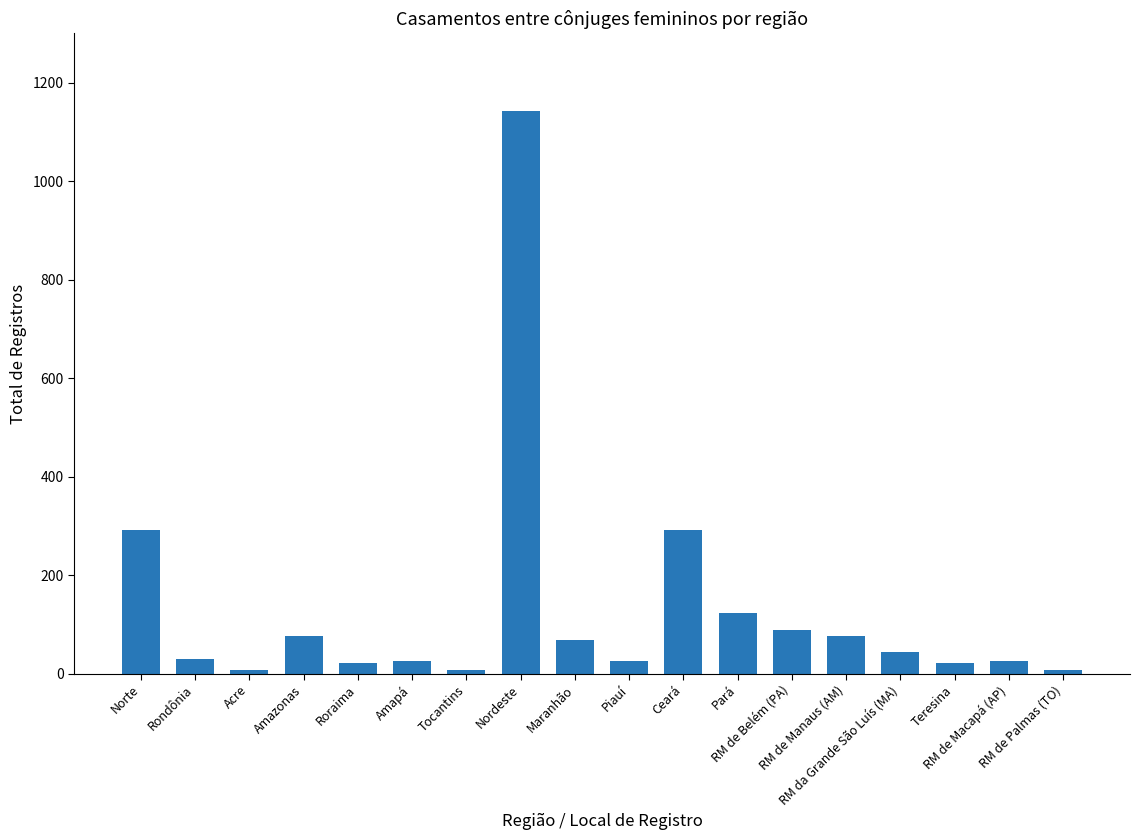

Is it true that the value at Maranhão is 118?

False